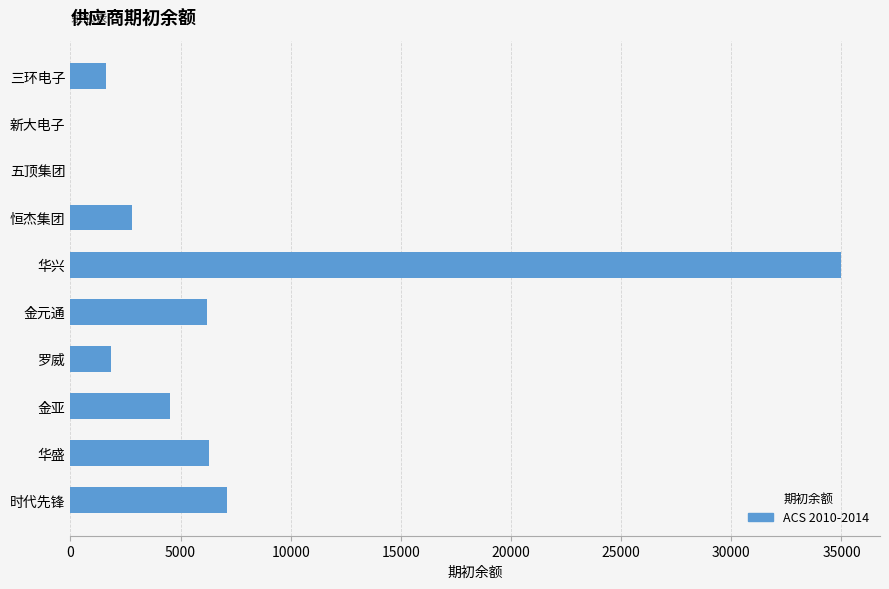

Is it true that the value at 华兴 is 35000?

True